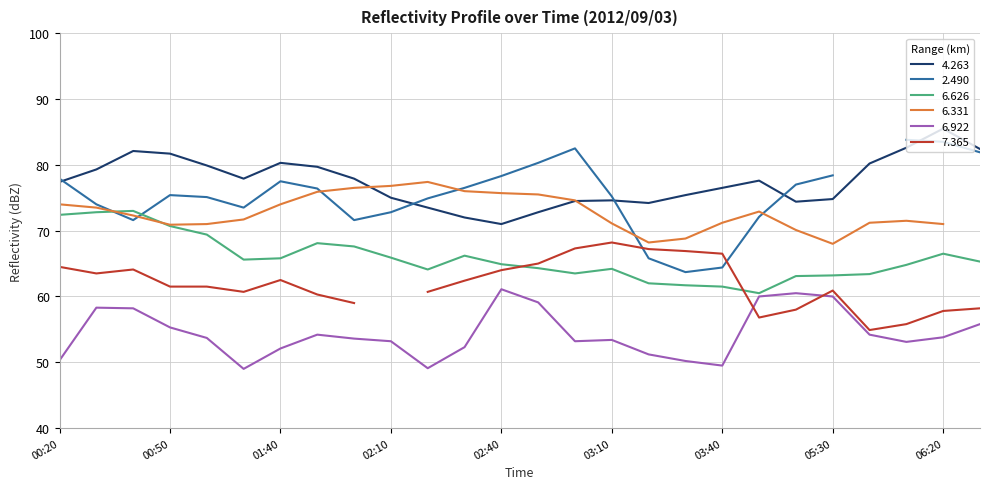

What is the maximum value for 6.922?

61.1